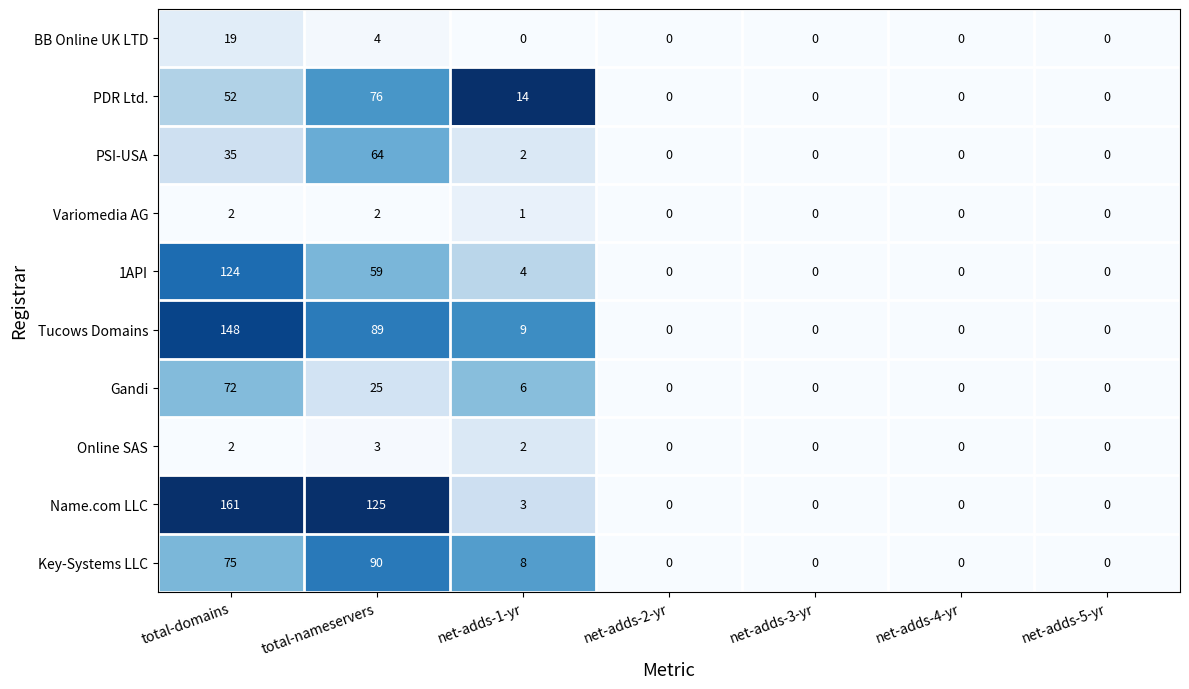

How many Variomedia AG values are between 0 and 2?

7